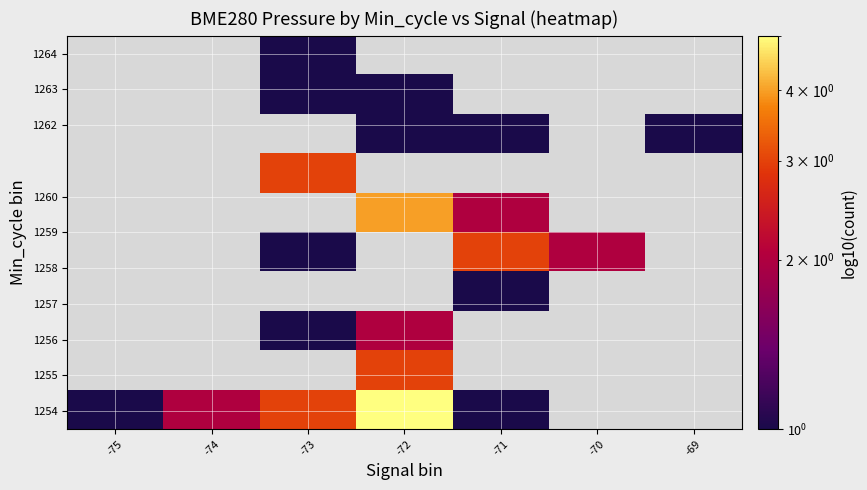

How many categories are shown in the chart?

7